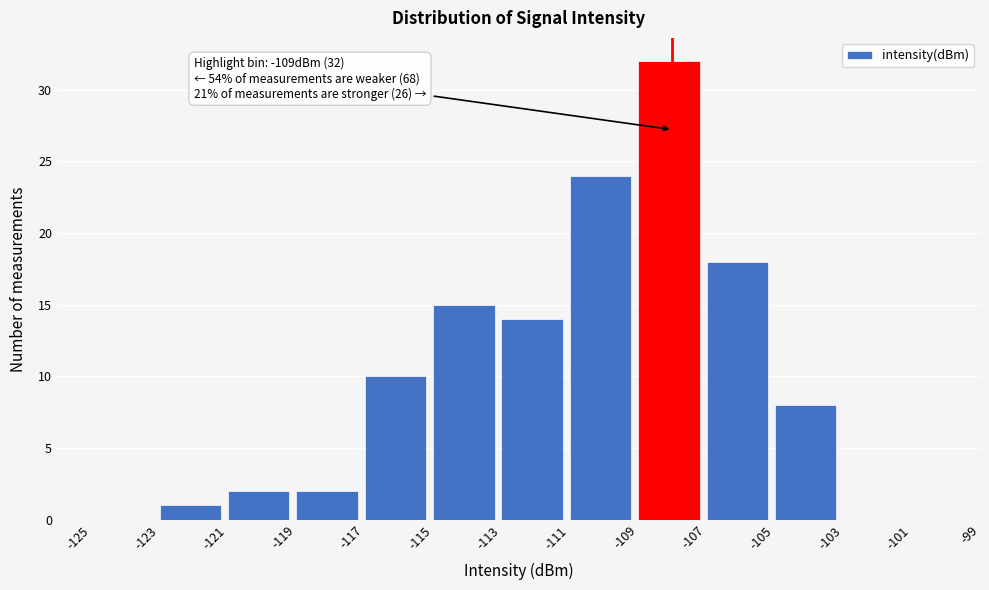

Over which range of the x-axis is the bar tallest?

-109 to -107